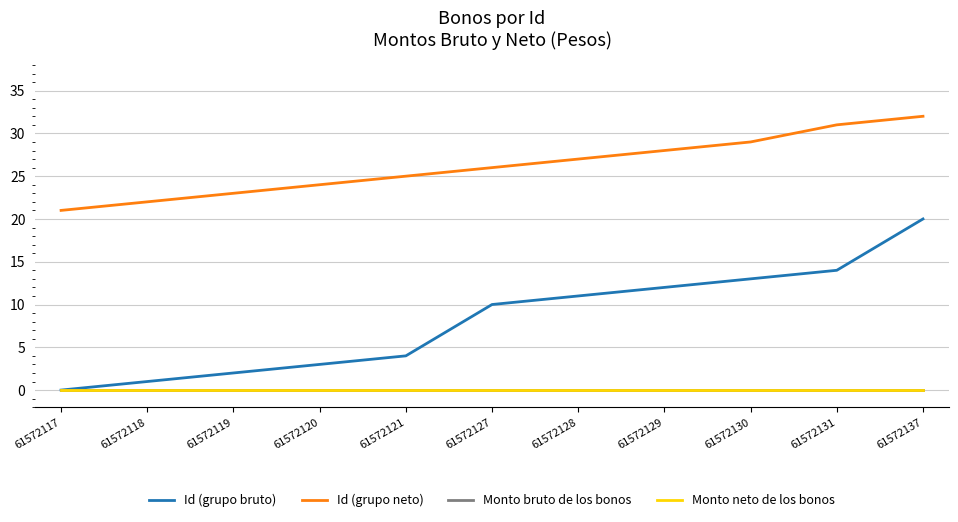

Where is Monto bruto de los bonos nearest to the value 0?

61572117